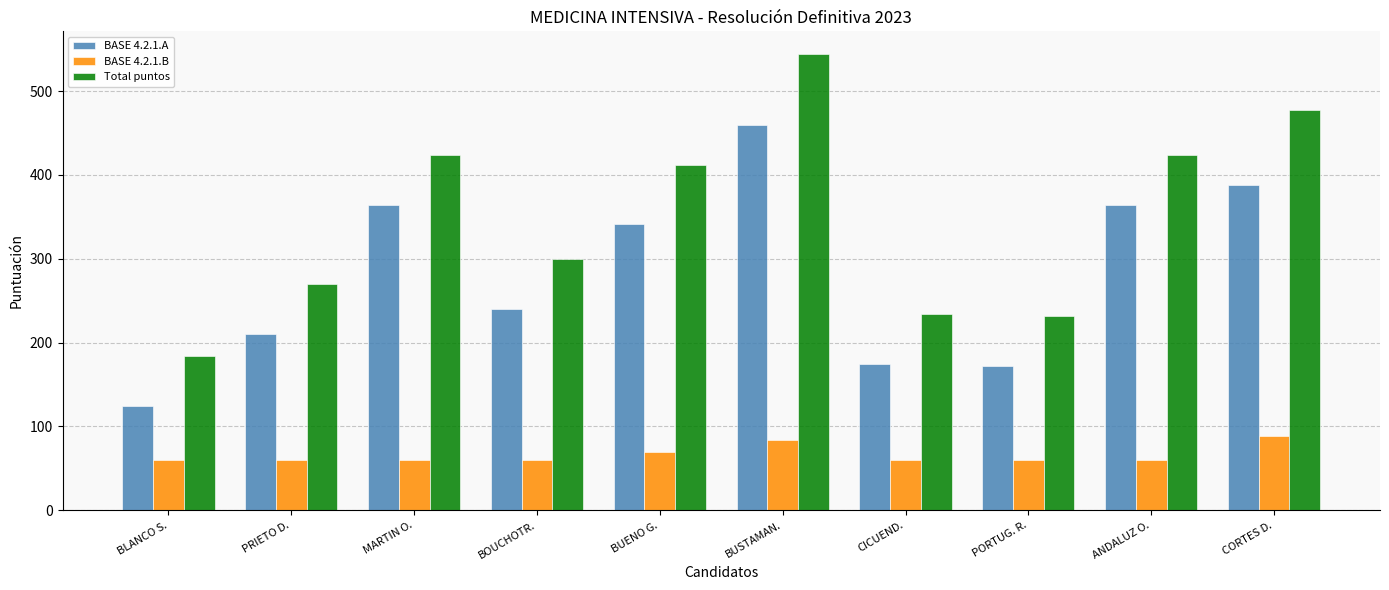

Is the value of BASE 4.2.1.A at BUENO G. greater than the value of Total puntos at BUSTAMAN.?

No